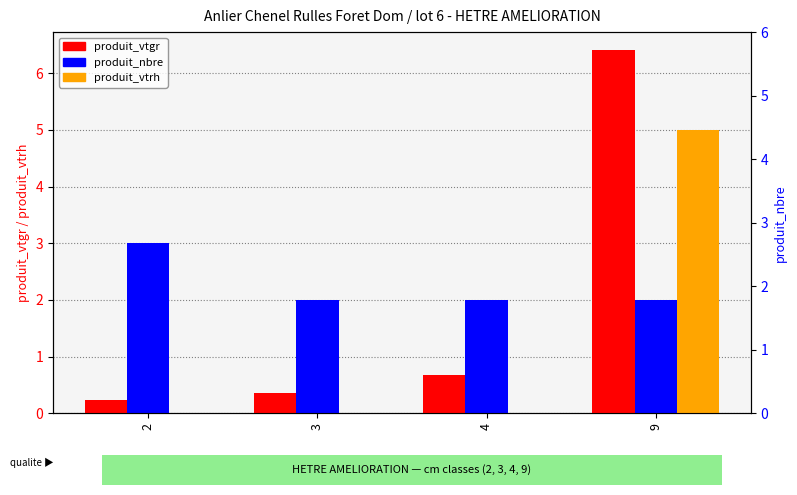

How many data points does each series have?

4